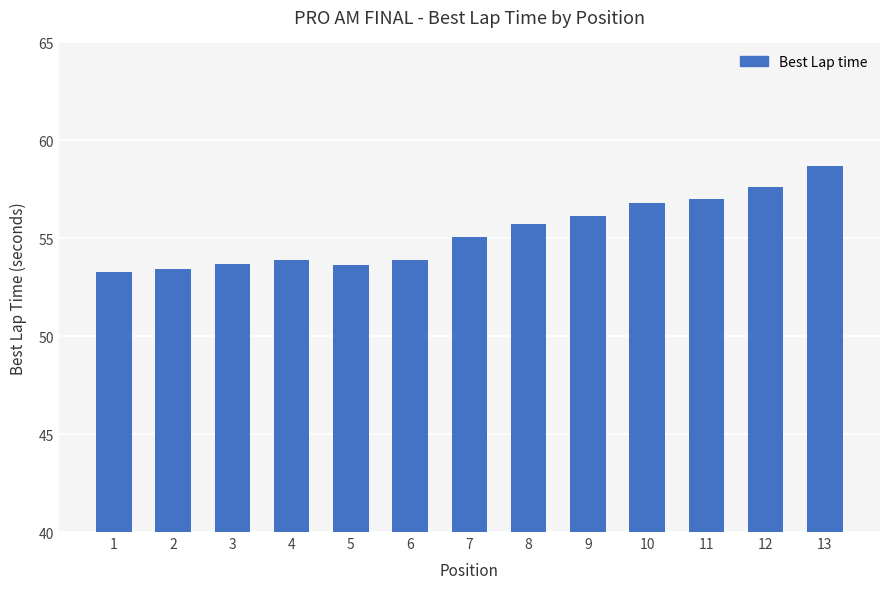

What is the change in value from 3 to 13?

+5.0